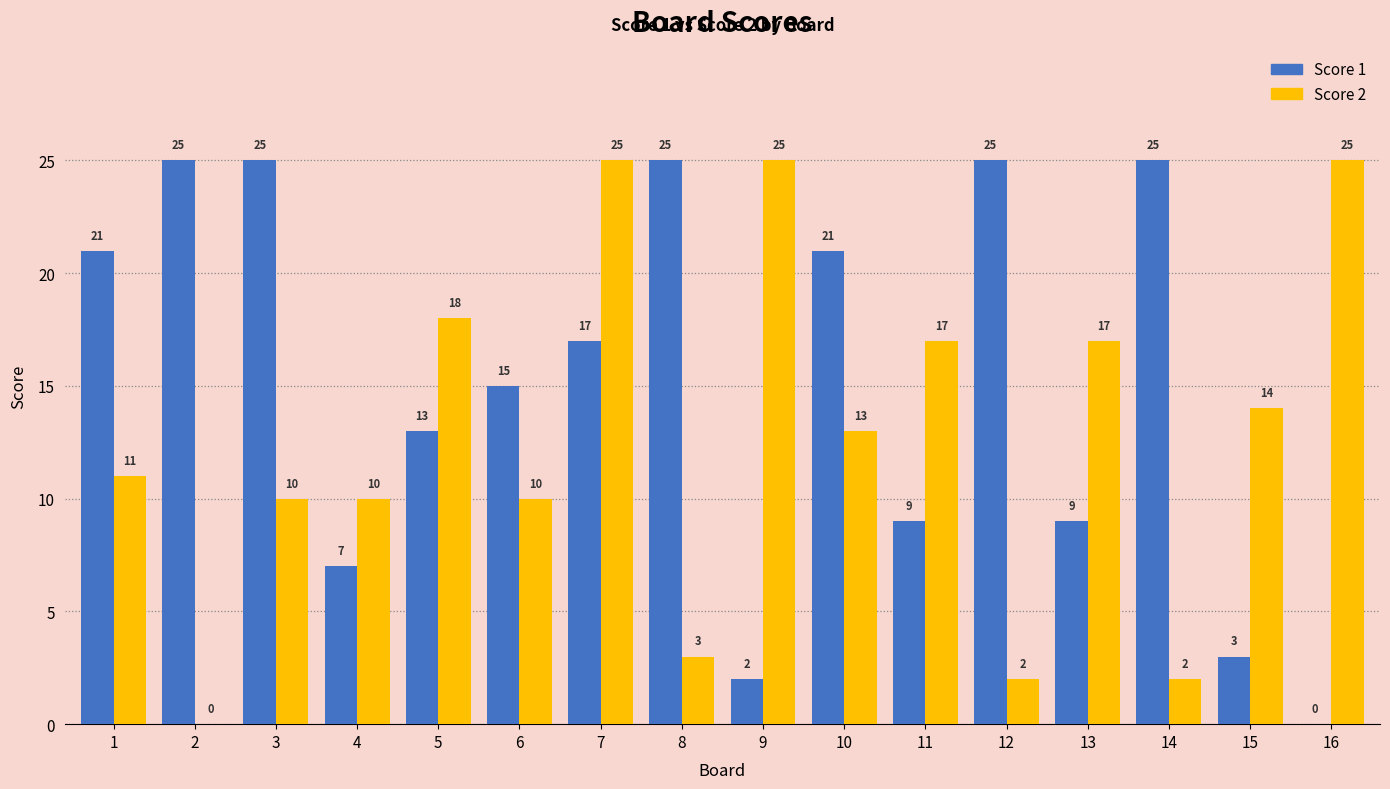

What is the total value across all series at 15?

17